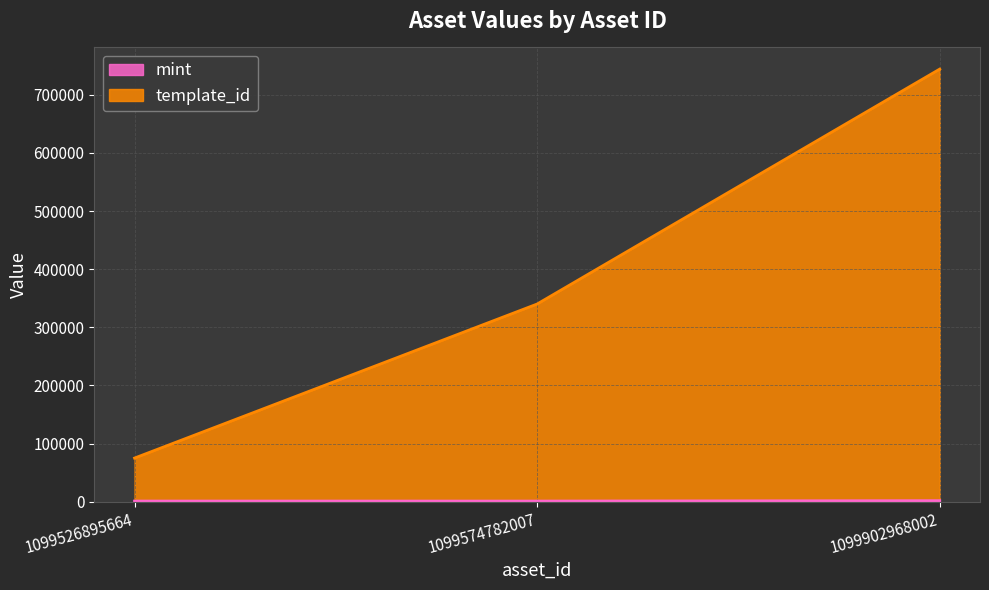

Reading left to right, transcribe all the data shown in this chart.

template_id: 75056	340042	744132
mint: 1125	1092	1813